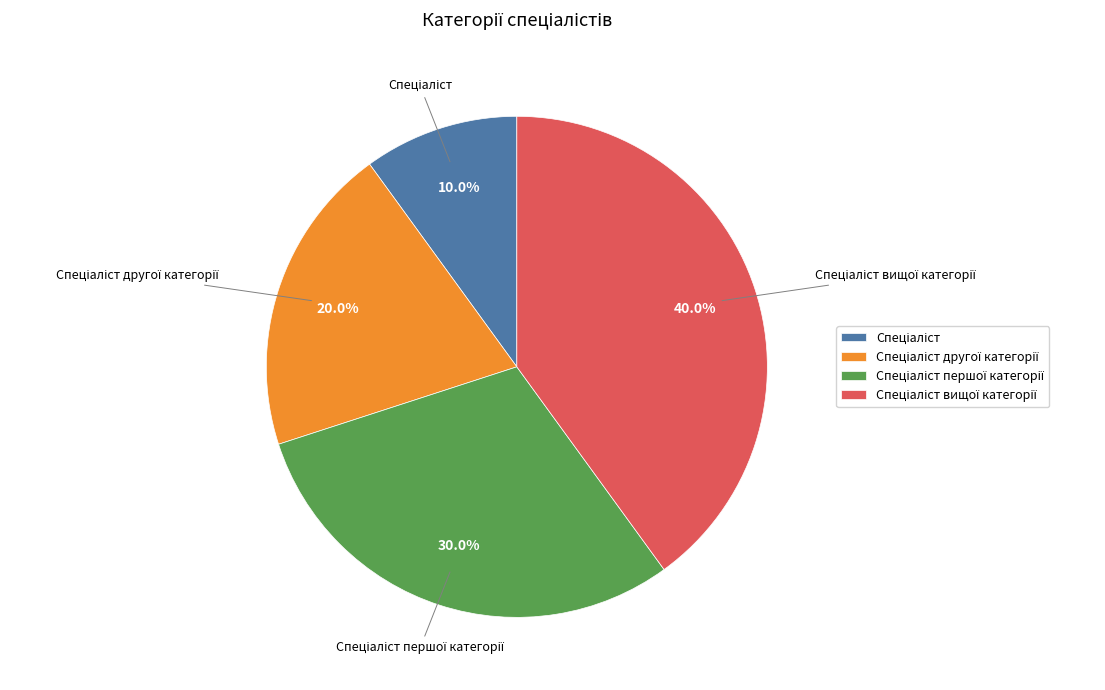

Count the number of slices in the pie.

4